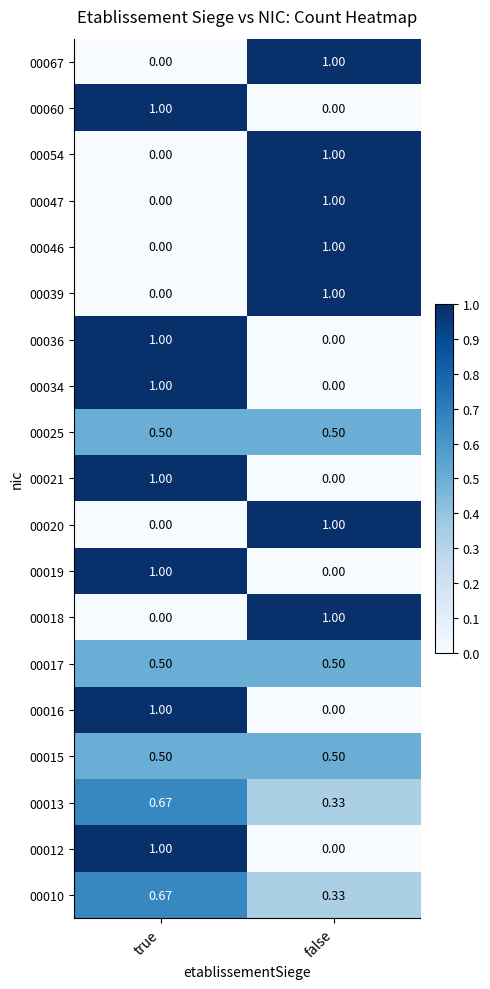

Which category has the lowest value in the 00047 series?

true